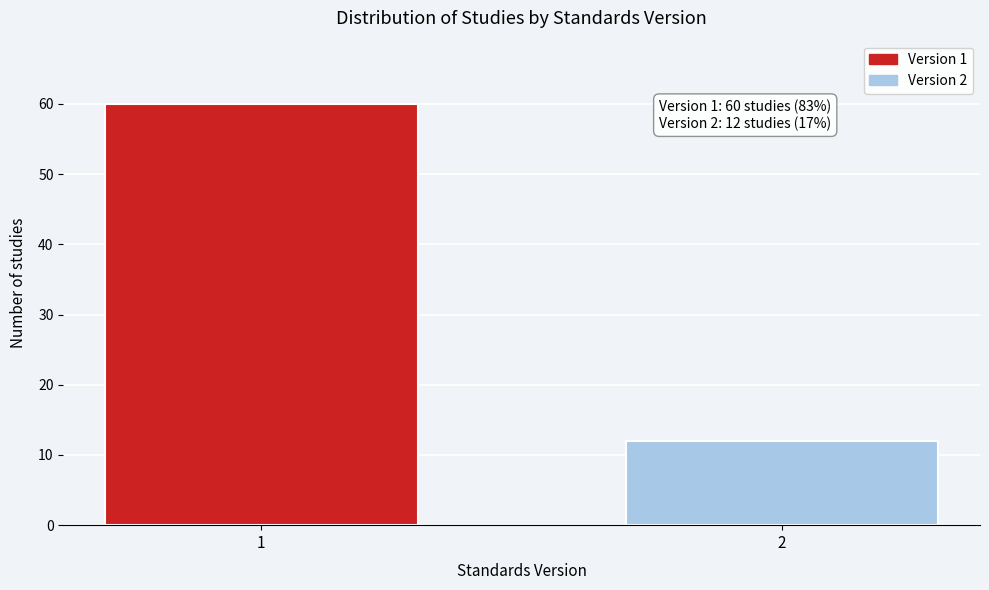

Reading left to right, what are all the values shown in this chart?

60	12